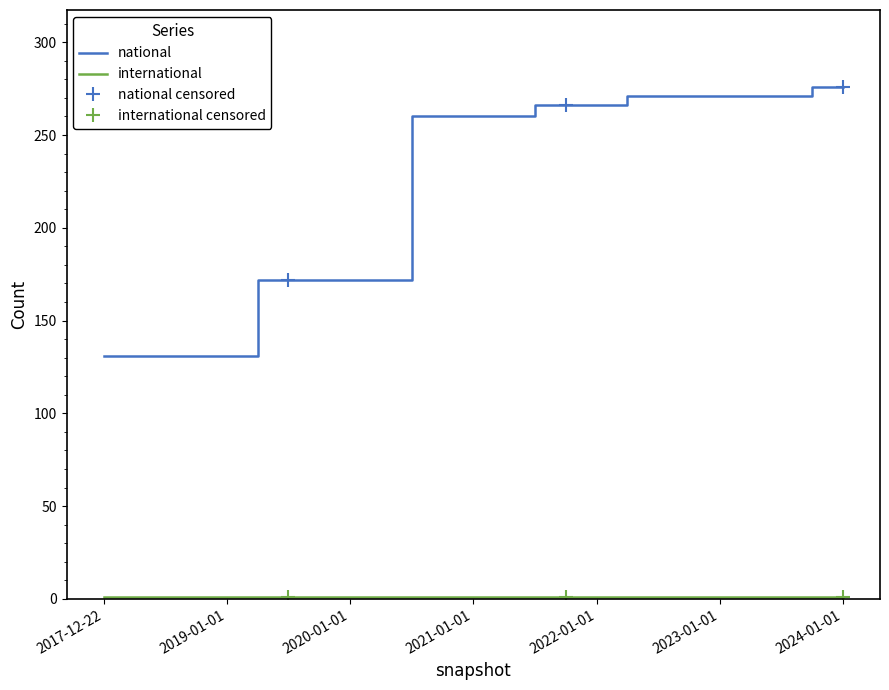

Rank the categories by value from lowest to highest.

2017-12-22, 2018-04-09, 2018-07-11, 2018-09-28, 2019-01-01, 2019-04-06, 2019-07-01, 2019-10-09, 2020-01-01, 2020-04-01, 2020-07-01, 2020-10-01, 2021-01-01, 2021-04-01, 2021-07-01, 2021-10-01, 2022-01-01, 2022-04-01, 2022-07-01, 2022-10-01, 2023-01-01, 2023-04-01, 2023-07-01, 2023-10-01, 2024-01-01